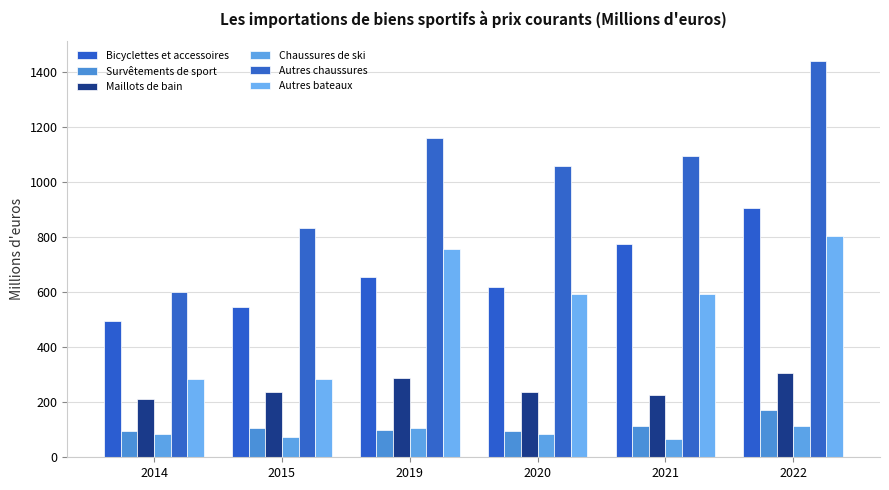

What is the difference between the Bicyclettes et accessoires values at 2020 and 2021?

156.7